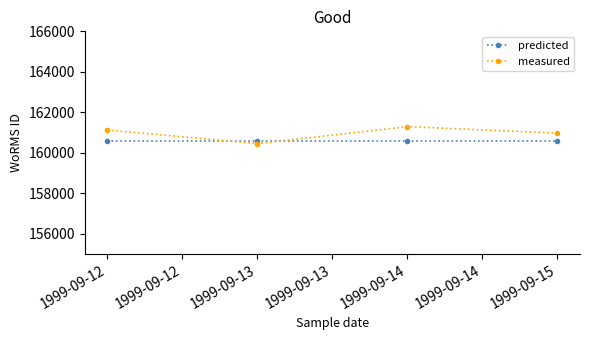

What is the difference between the highest and lowest values at 1999-09-13?

122.2